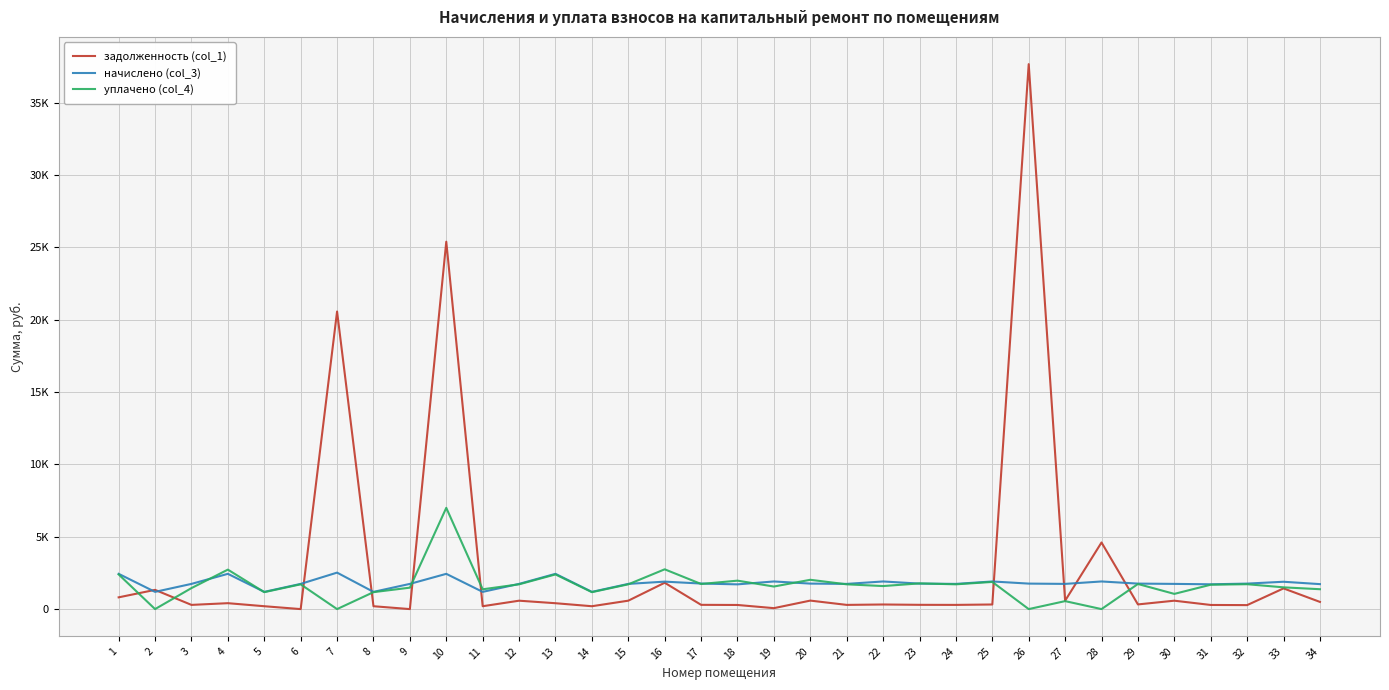

Rank the categories by начислено (col_3) value from highest to lowest.

7, 1, 4, 10, 13, 19, 22, 25, 28, 16, 33, 17, 20, 23, 26, 29, 32, 3, 6, 9, 12, 15, 21, 24, 27, 30, 34, 31, 18, 2, 5, 8, 11, 14